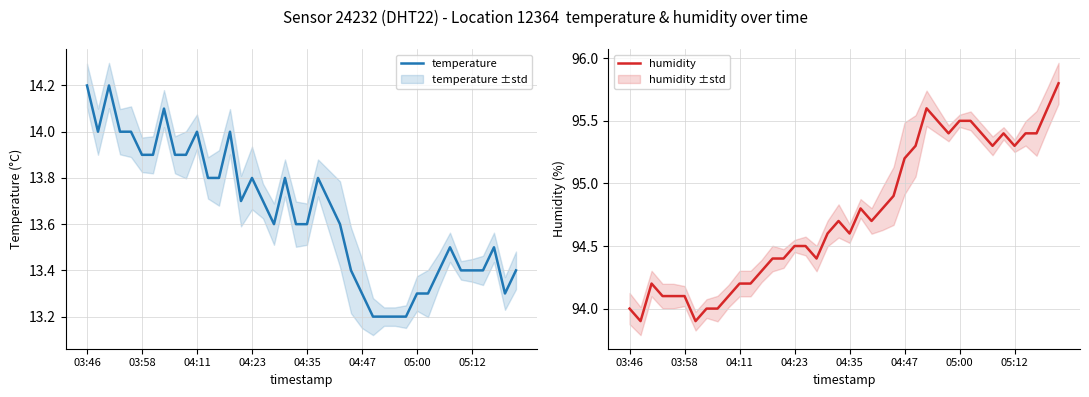

What are all the series names shown in the legend?

temperature, humidity